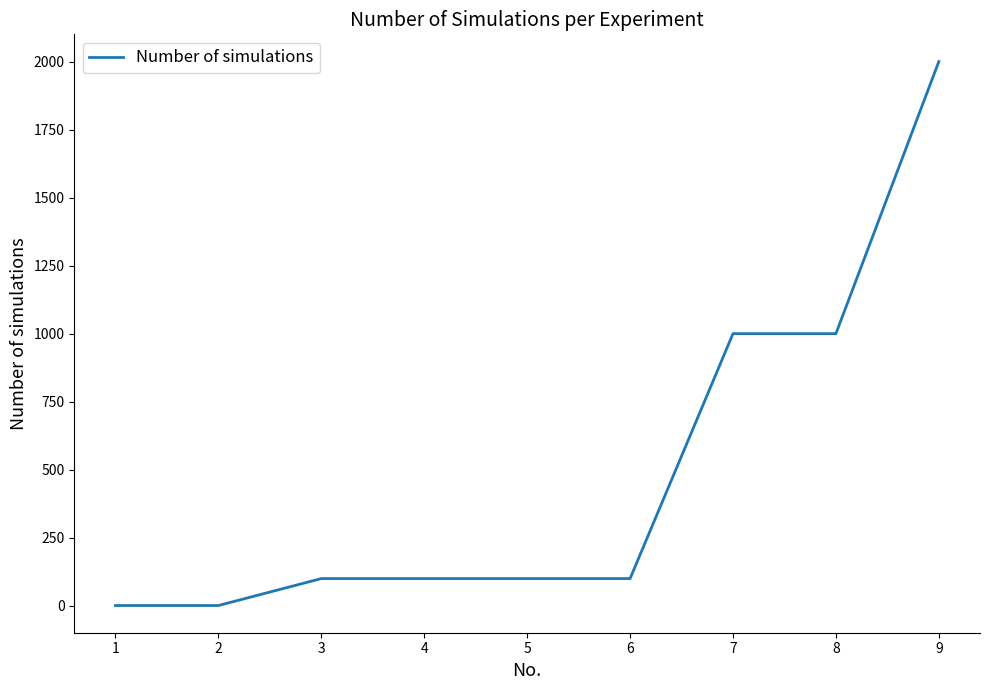

What is the difference between the values at 9 and 7?

1000